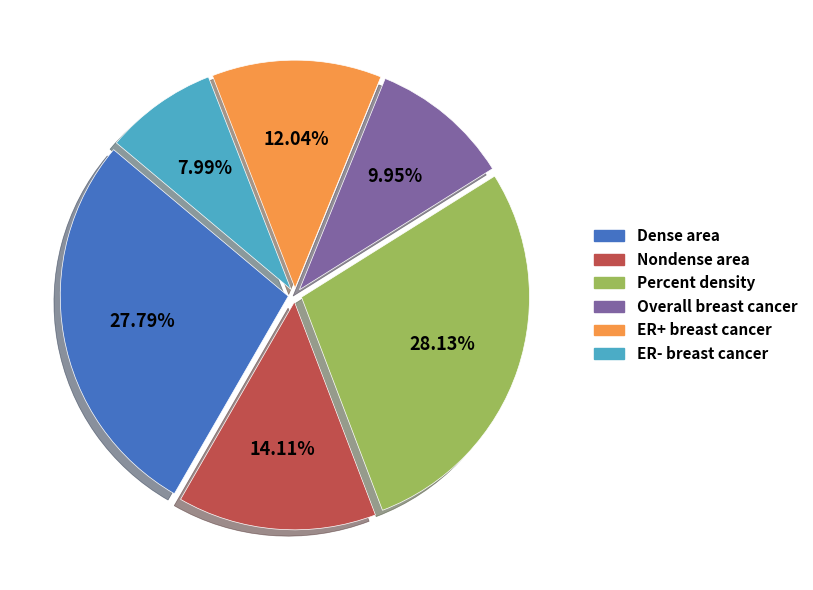

To the nearest percent, what is the combined percentage of Overall breast cancer and Dense area?

38%